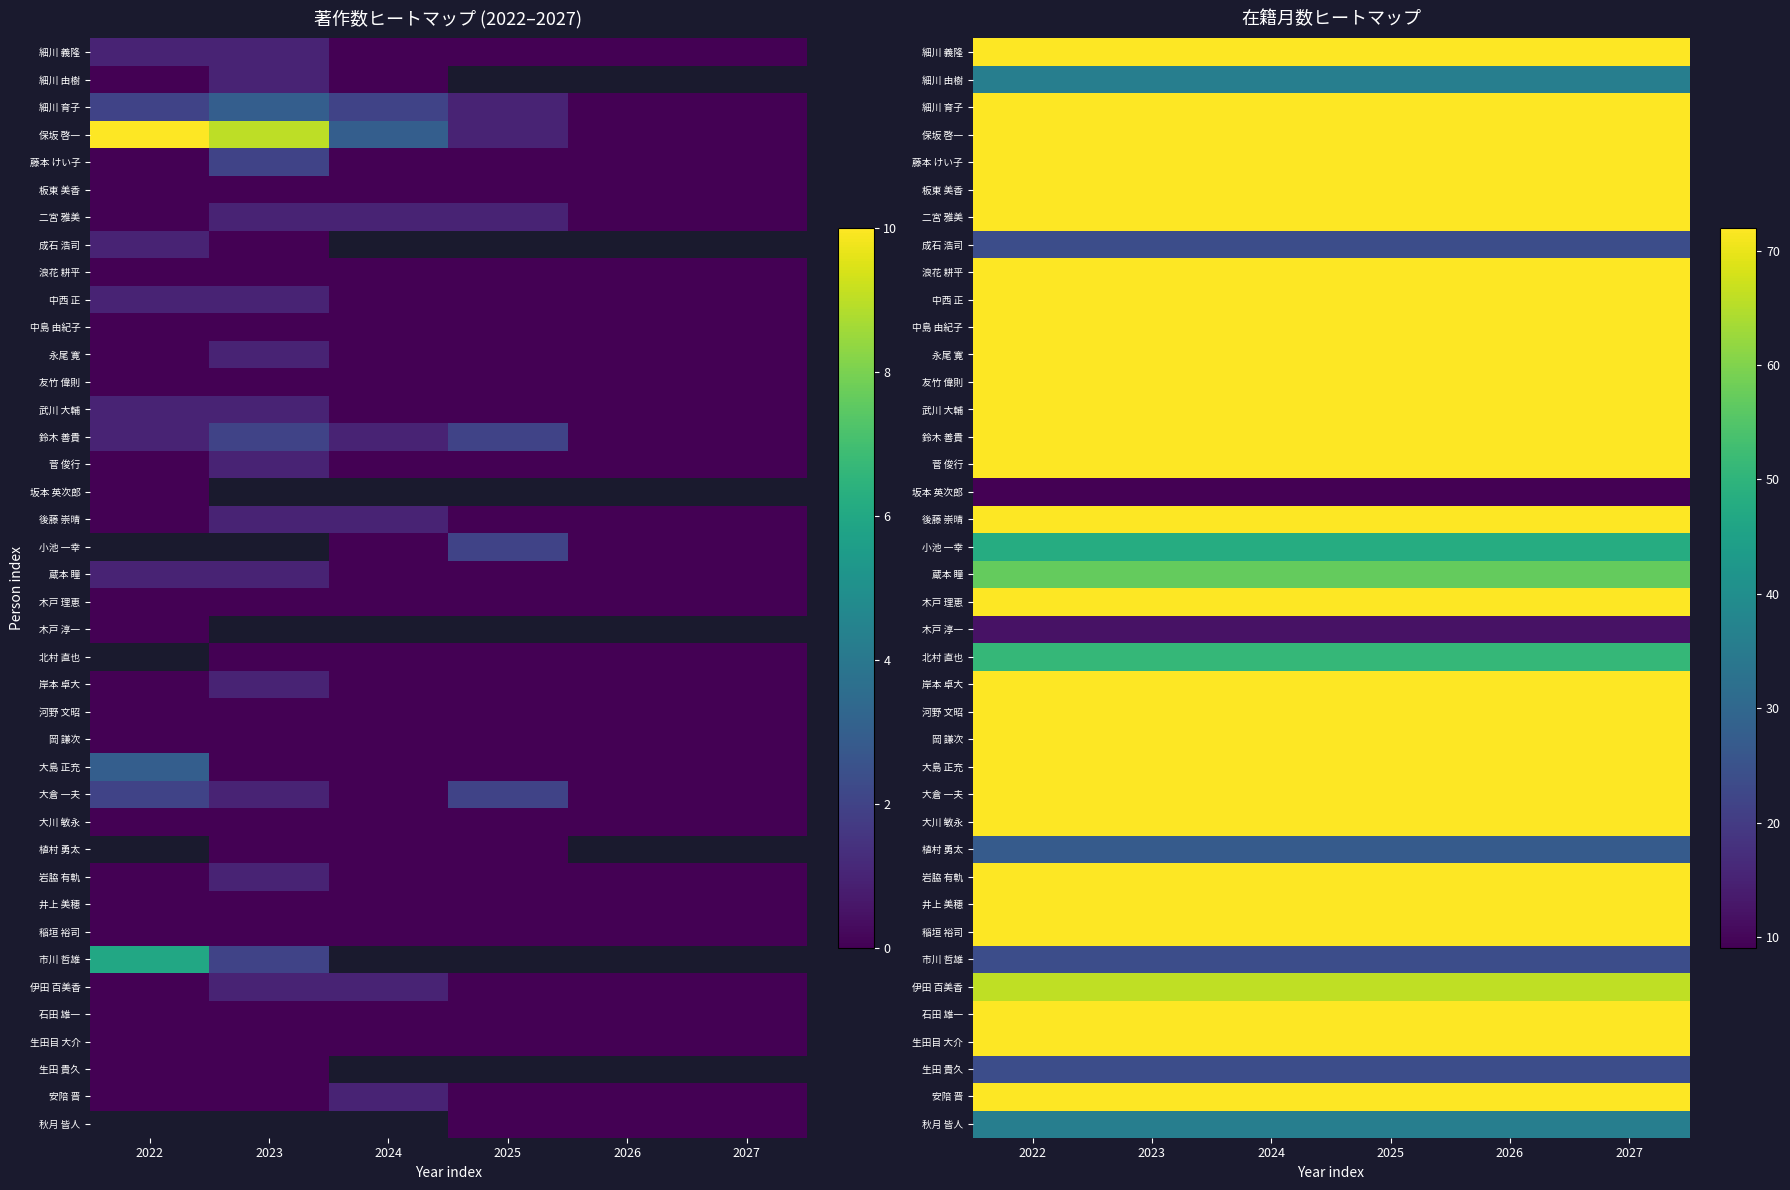

The value of 河野 文昭 at 2027 is 115. True or false?

False